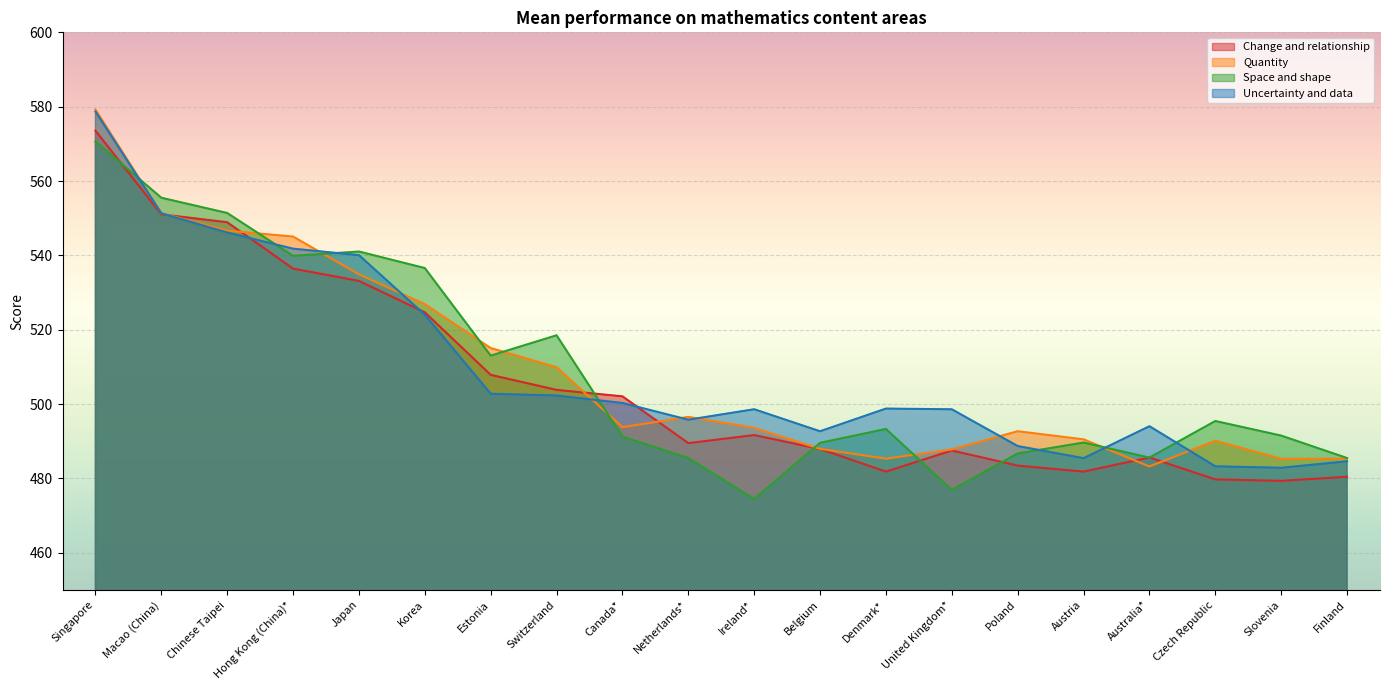

What are all the series names shown in the legend?

Change and relationship, Quantity, Space and shape, Uncertainty and data